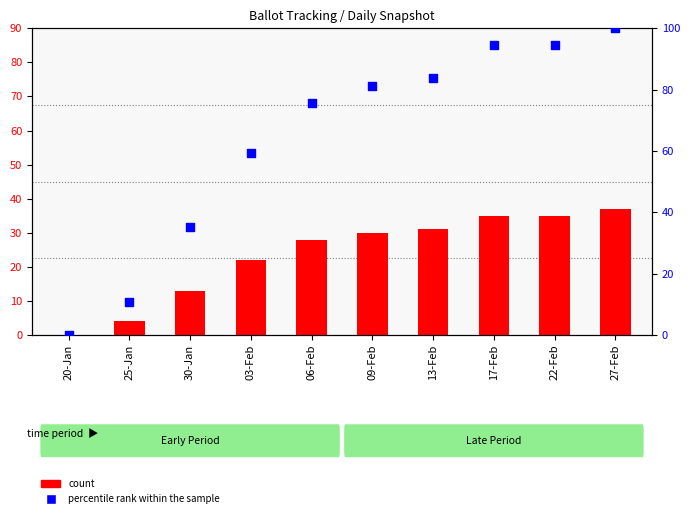

What are all the series names shown in the legend?

count, percentile rank within the sample